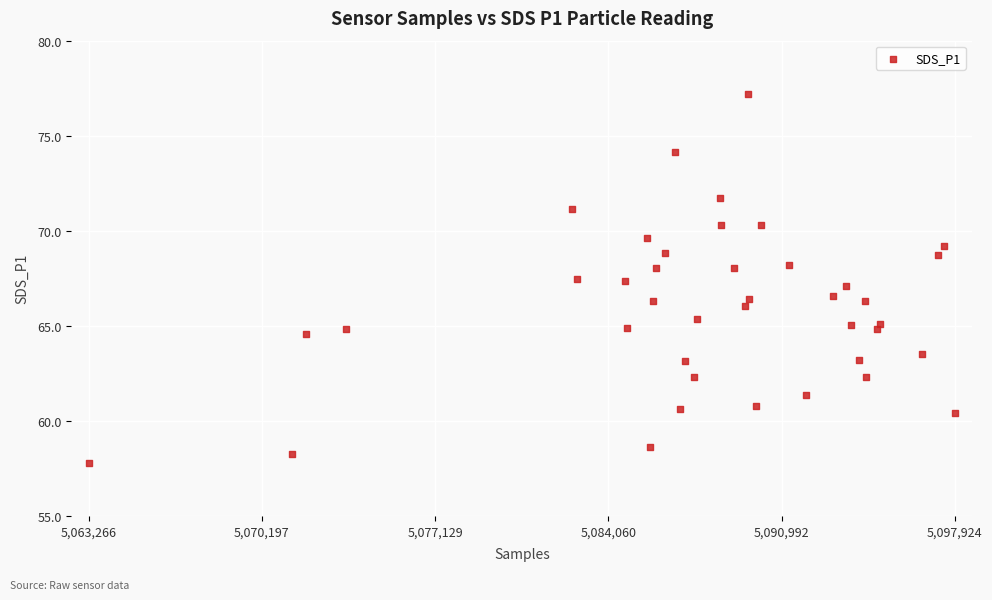

What is the range of X values (max minus min)?

34658.0